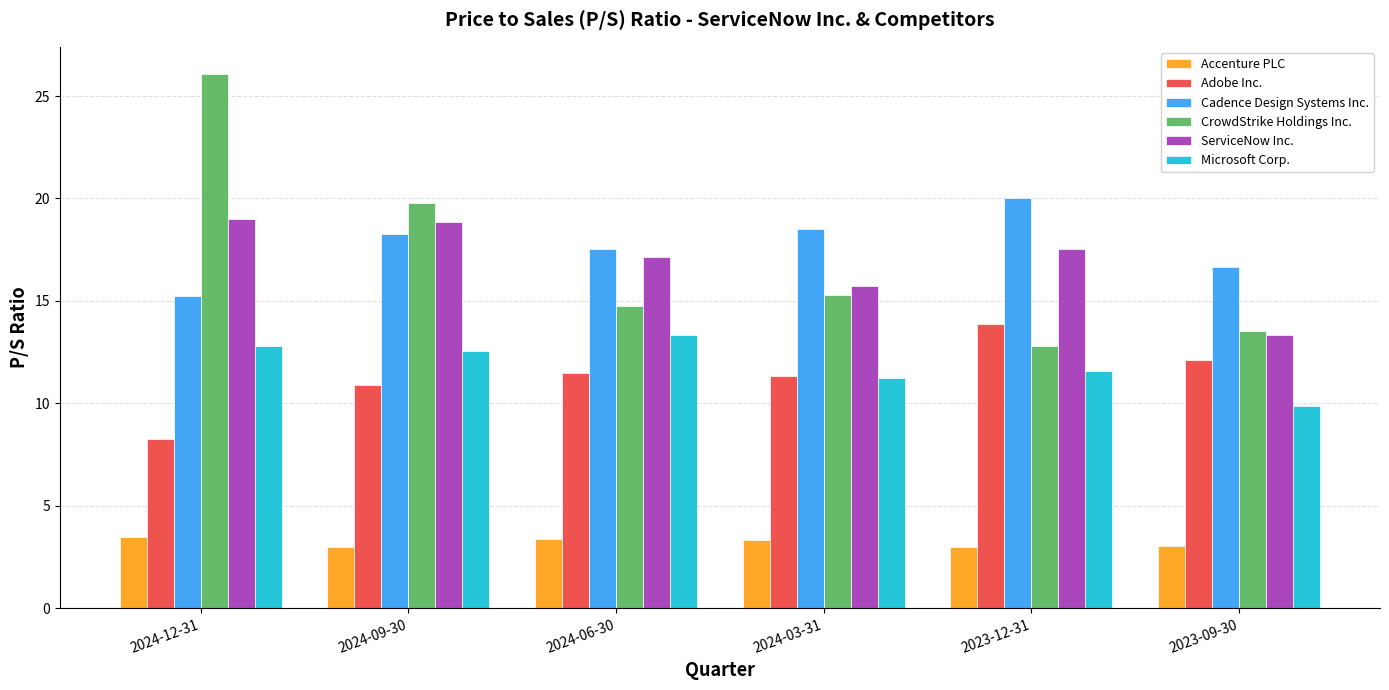

What is the average value of the ServiceNow Inc. series?

16.9